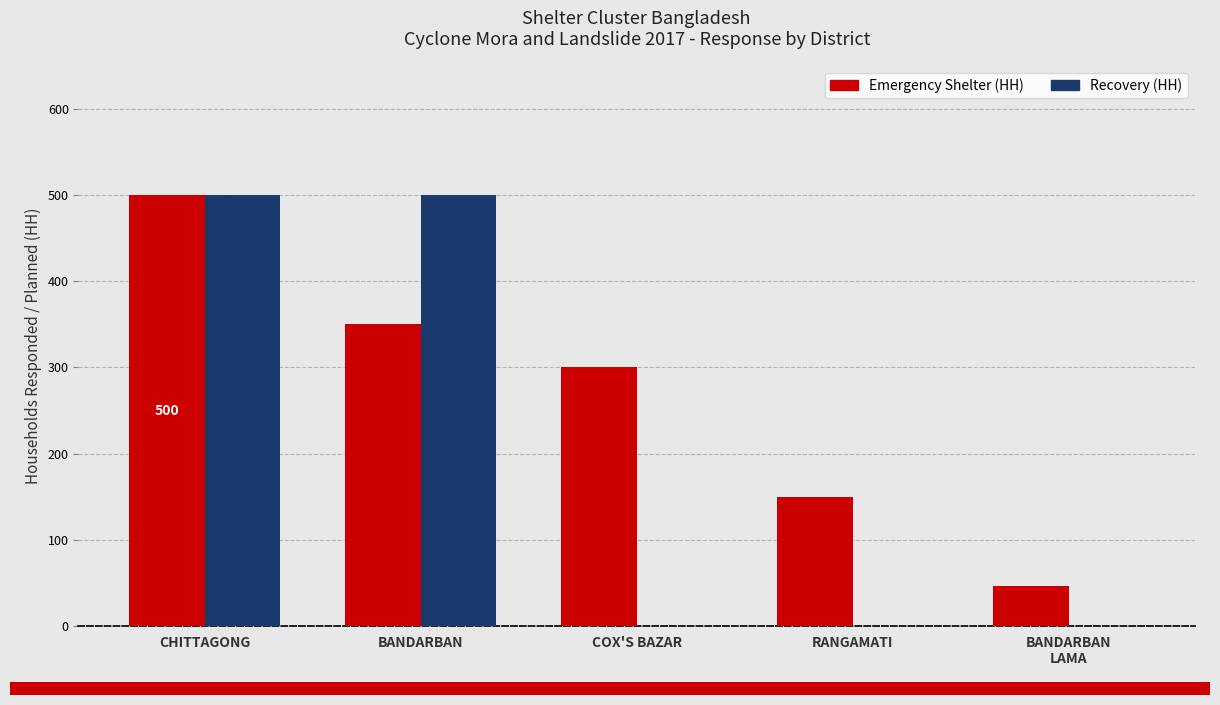

Count the number of data series in this chart.

2